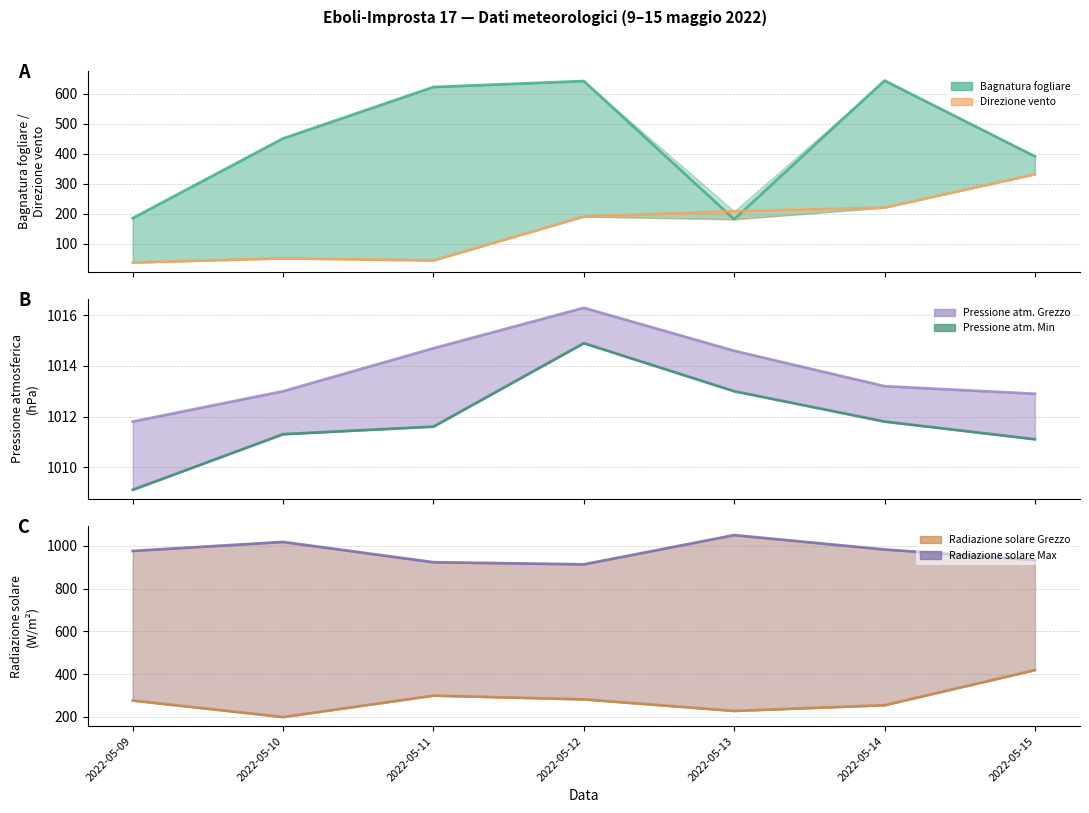

What are all the series names shown in the legend?

Bagnatura fogliare, Direzione vento, Pressione atm. Grezzo, Pressione atm. Min, Radiazione solare Grezzo, Radiazione solare Max